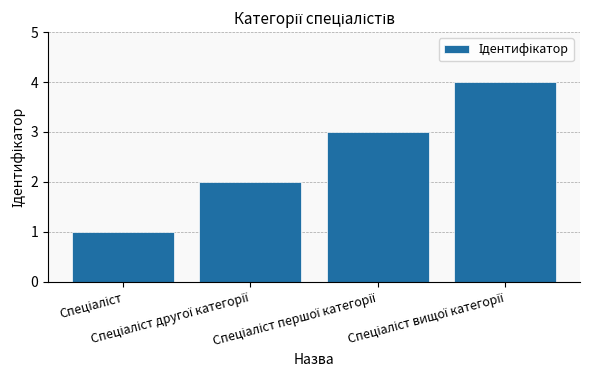

What is the greatest value displayed?

4